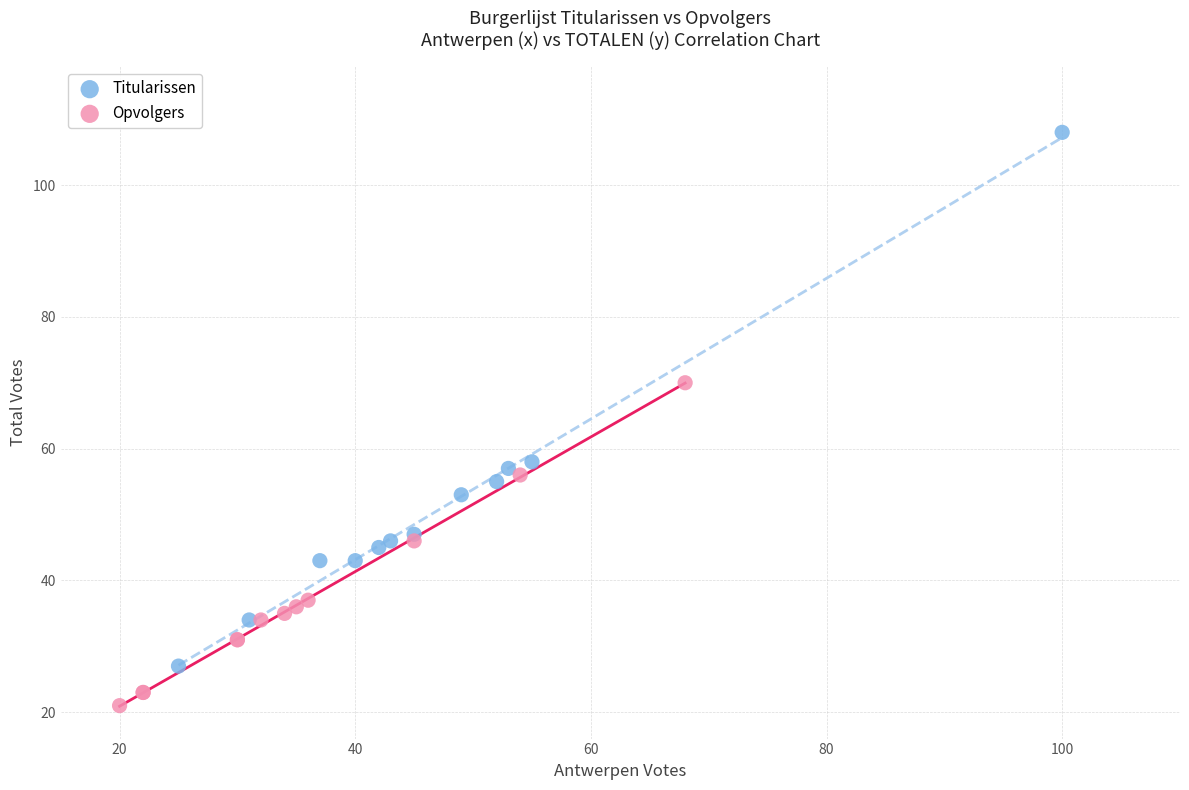

Which series has the largest Y range (max minus min)?

Titularissen